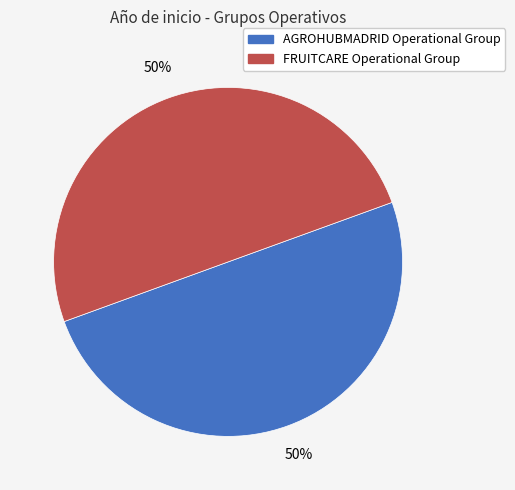

Approximately how many times larger is the value at FRUITCARE Operational Group compared to AGROHUBMADRID Operational Group?

1.0